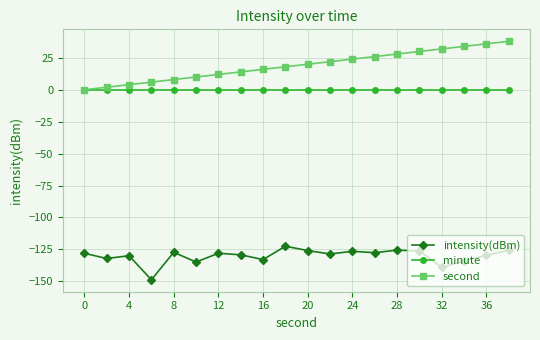

Rank the series by their maximum value, from highest to lowest.

second, minute, intensity(dBm)